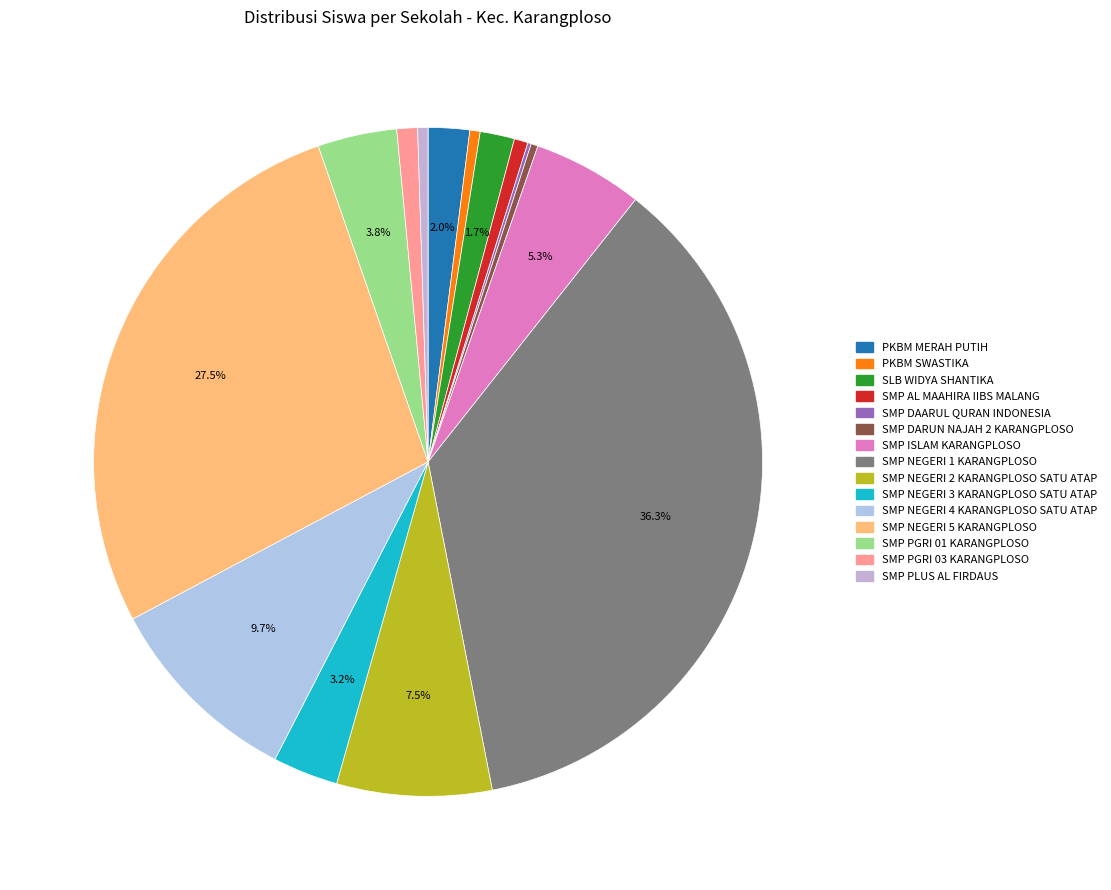

To the nearest percent, what portion does SMP PGRI 03 KARANGPLOSO represent?

1%